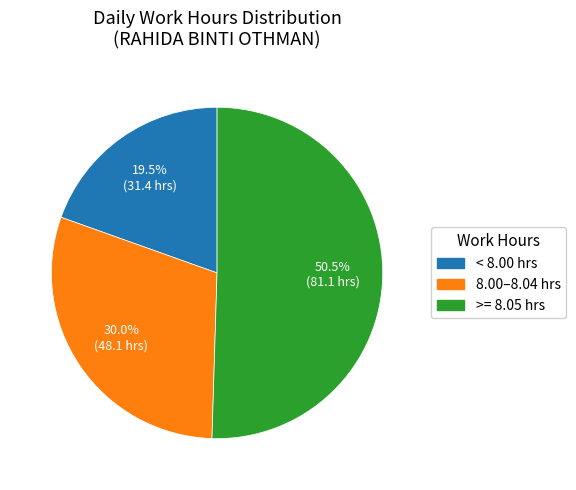

Is there a majority slice in this chart?

Yes